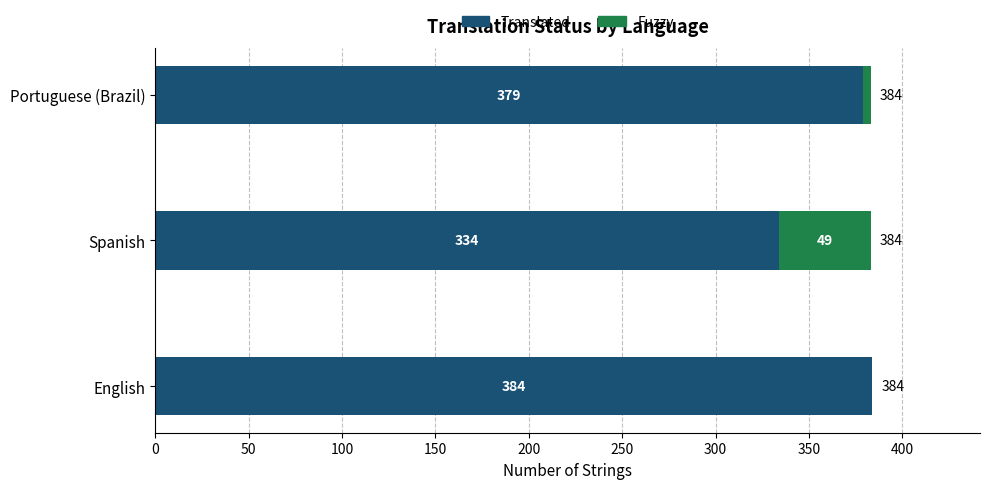

What is the sum of the Translated values at English and Spanish?

718